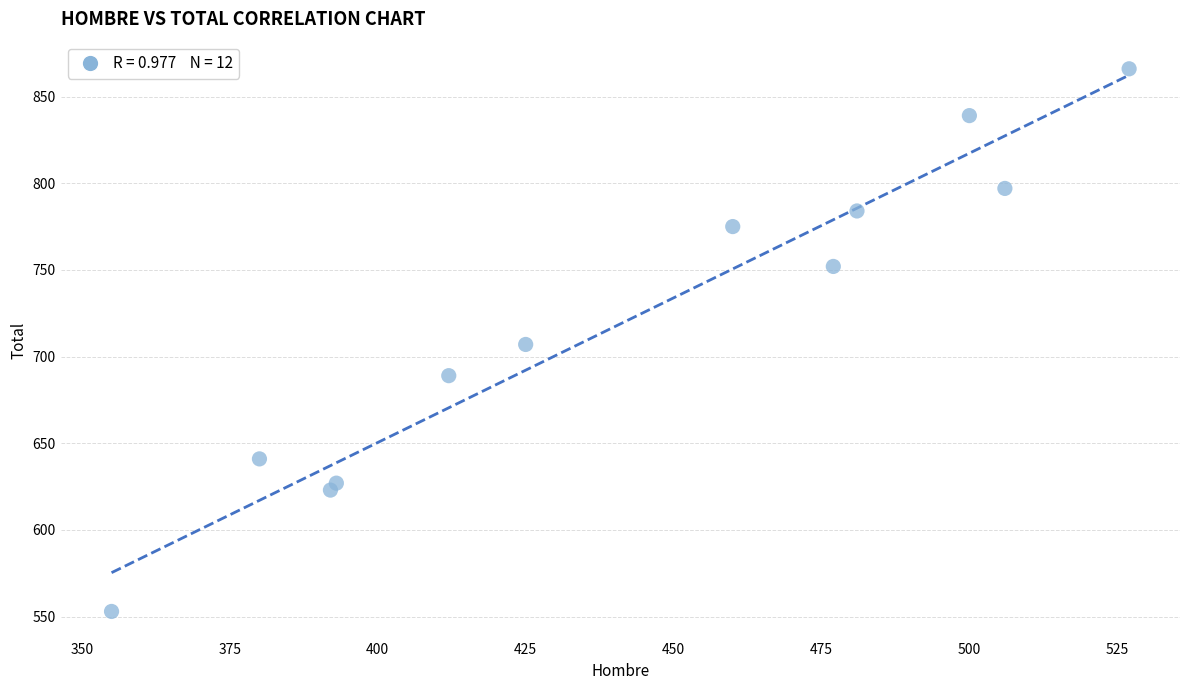

What is the average X value?

442